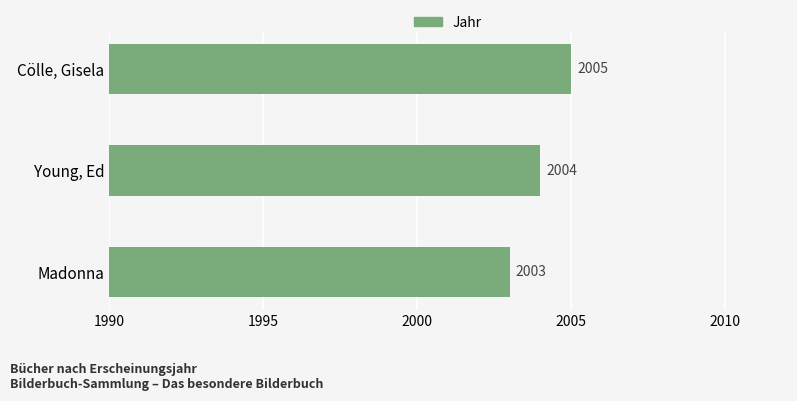

At which label is the value closest to 2004?

Young, Ed